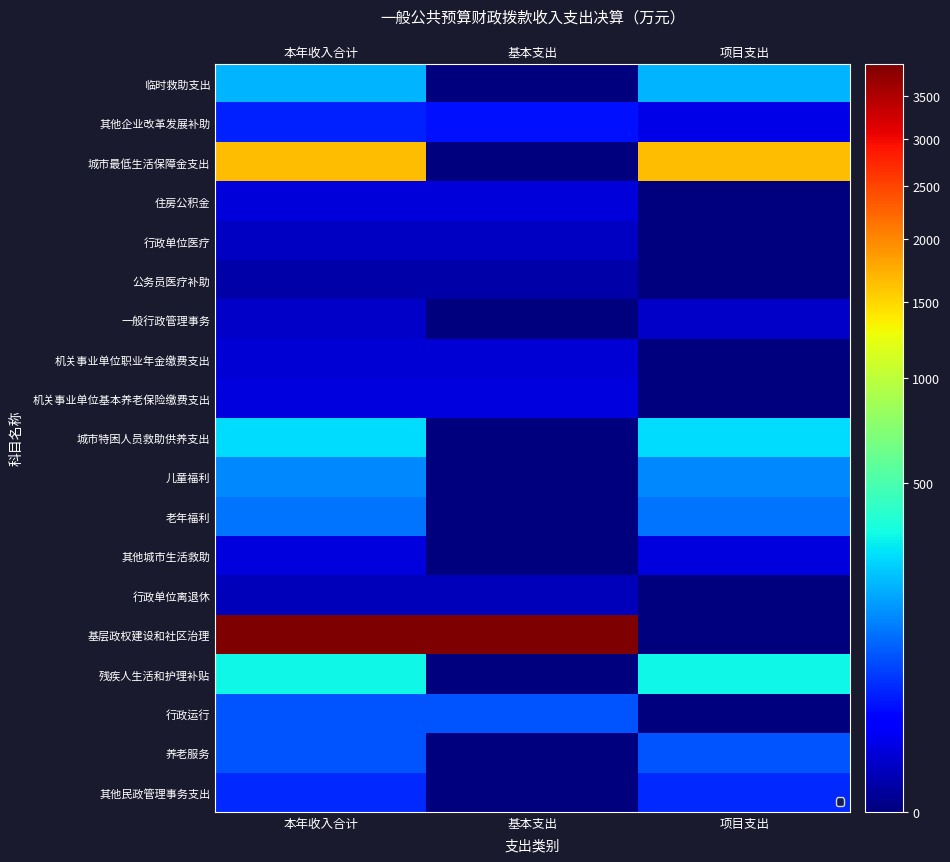

Count the number of categories in the chart.

3